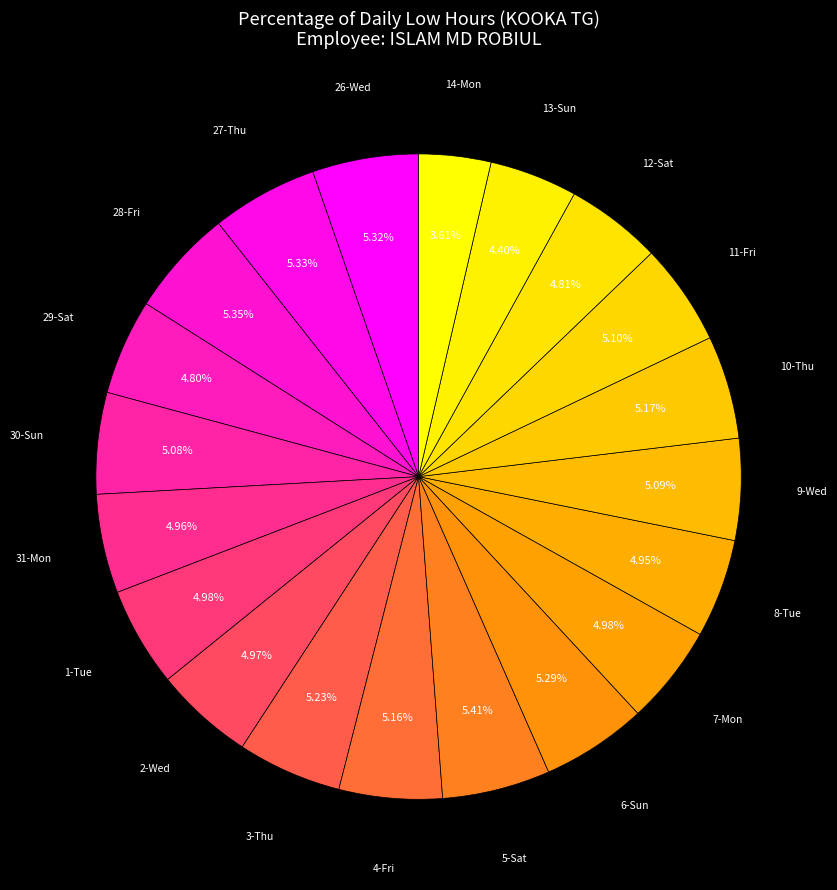

To the nearest percent, what is the average slice percentage?

5%